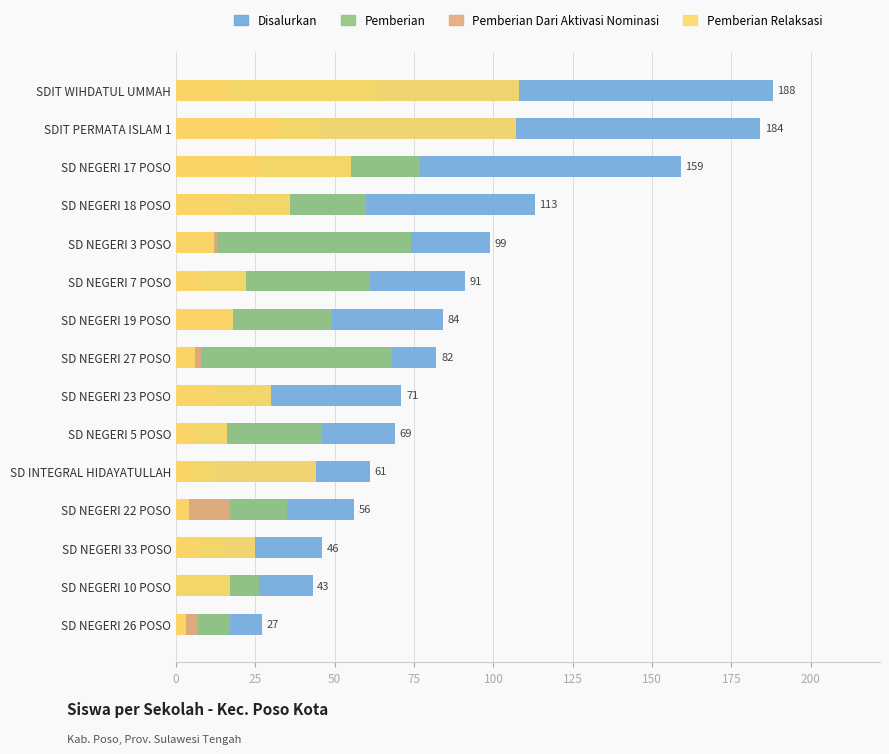

How many groups of bars are there?

15